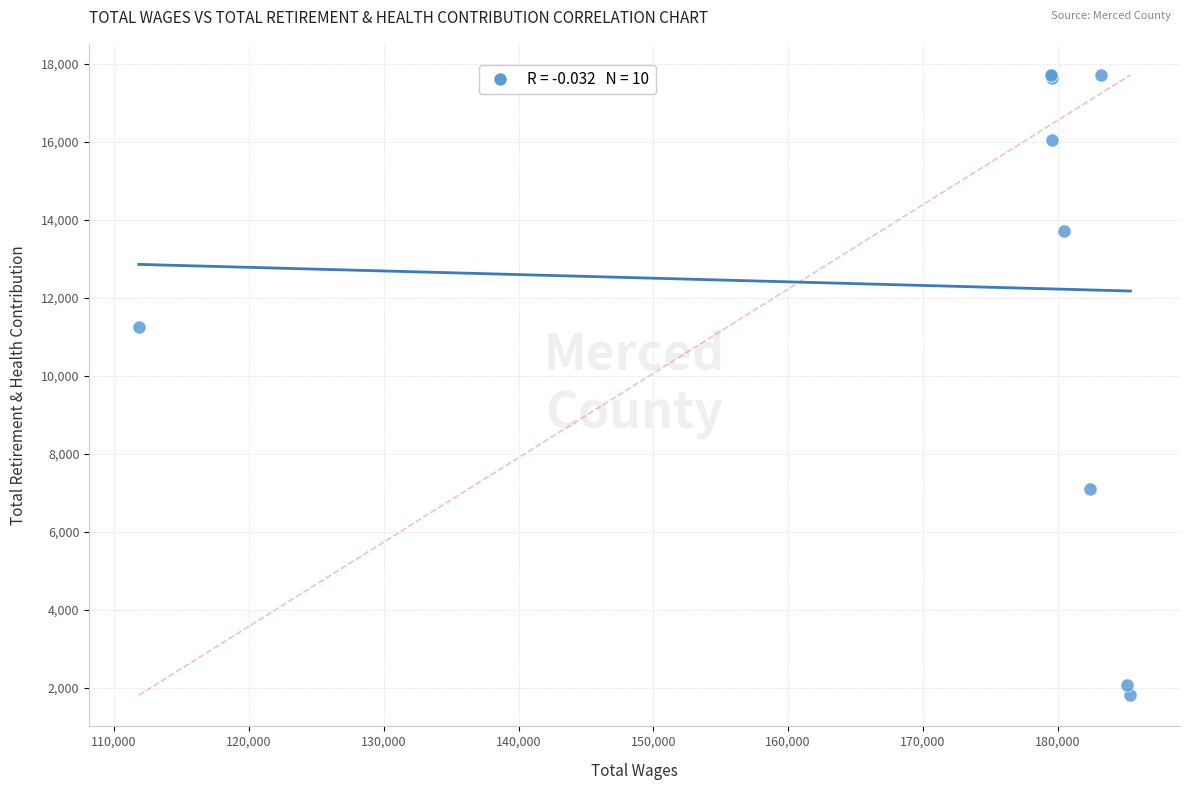

What Y value in the scatter plot is closest to 9757?

11234